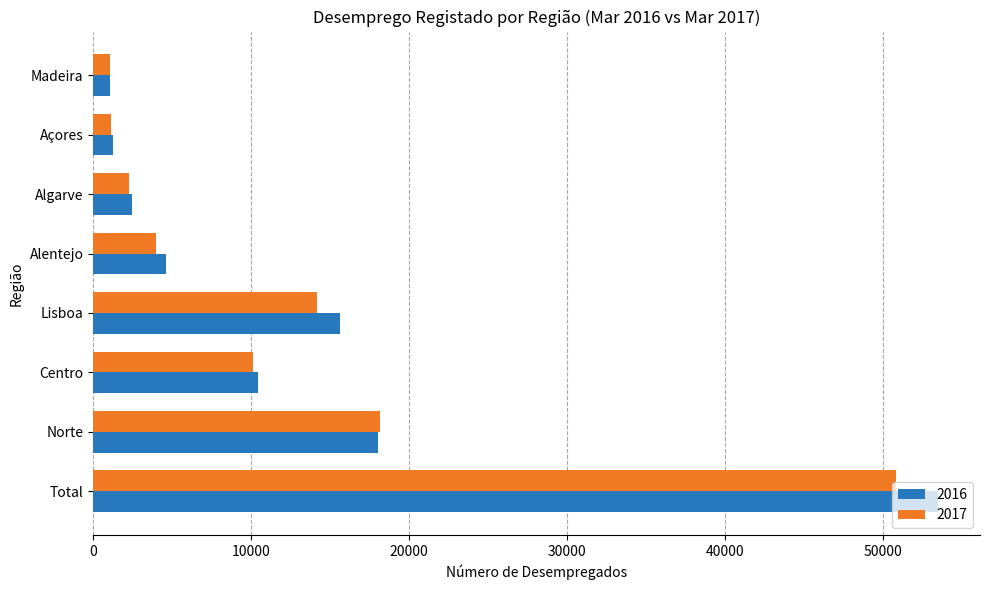

The value of 2017 at Centro is 3891. True or false?

False